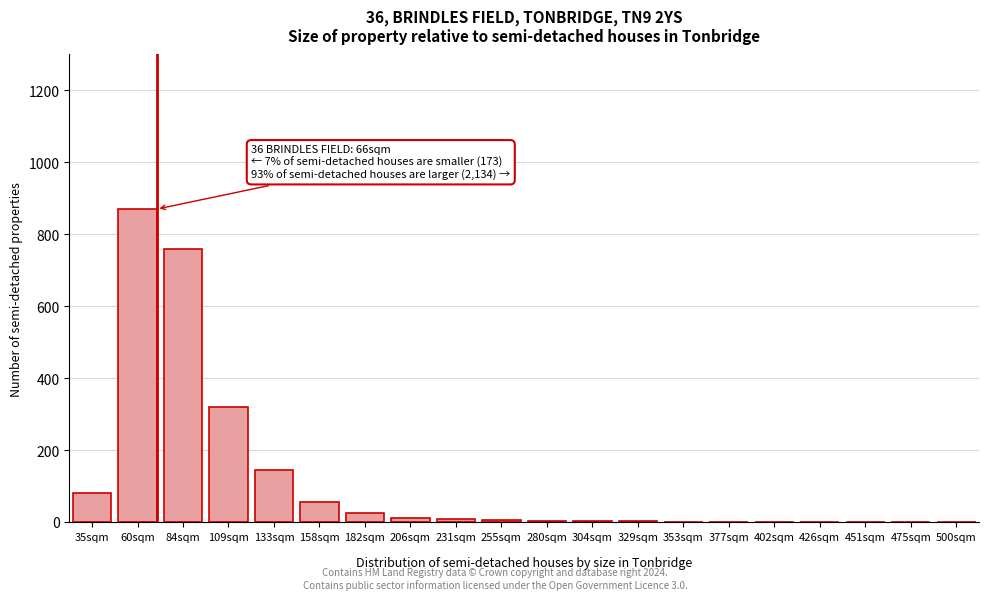

Which has a higher value, 109sqm or 475sqm?

109sqm